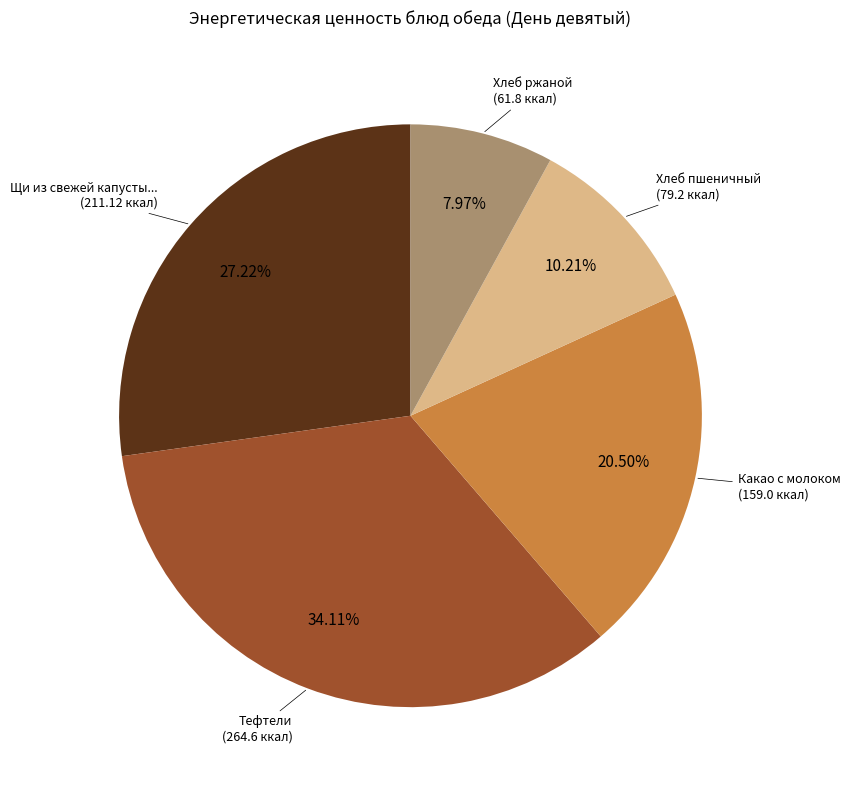

Is there a majority slice in this chart?

No